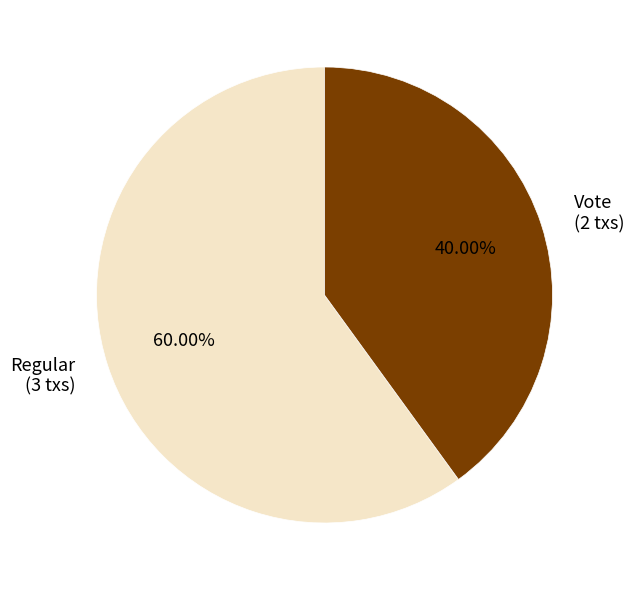

How many slices are in this pie chart?

2